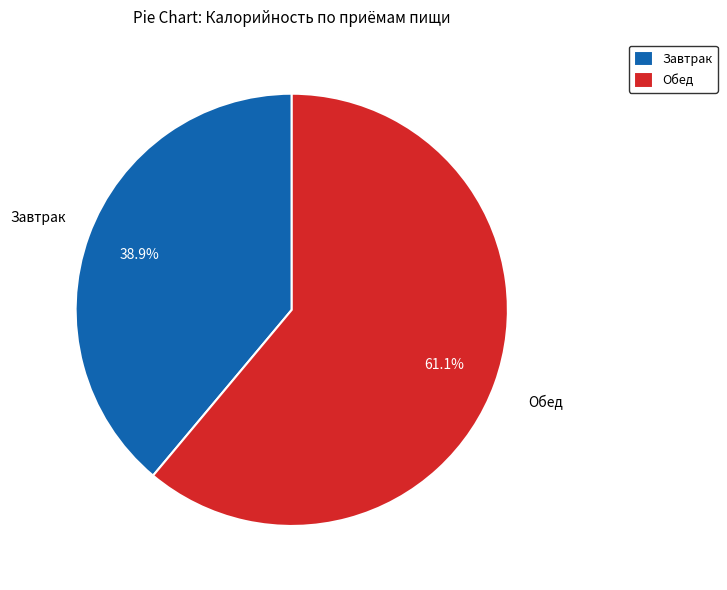

Rank the categories by value from highest to lowest.

Обед, Завтрак